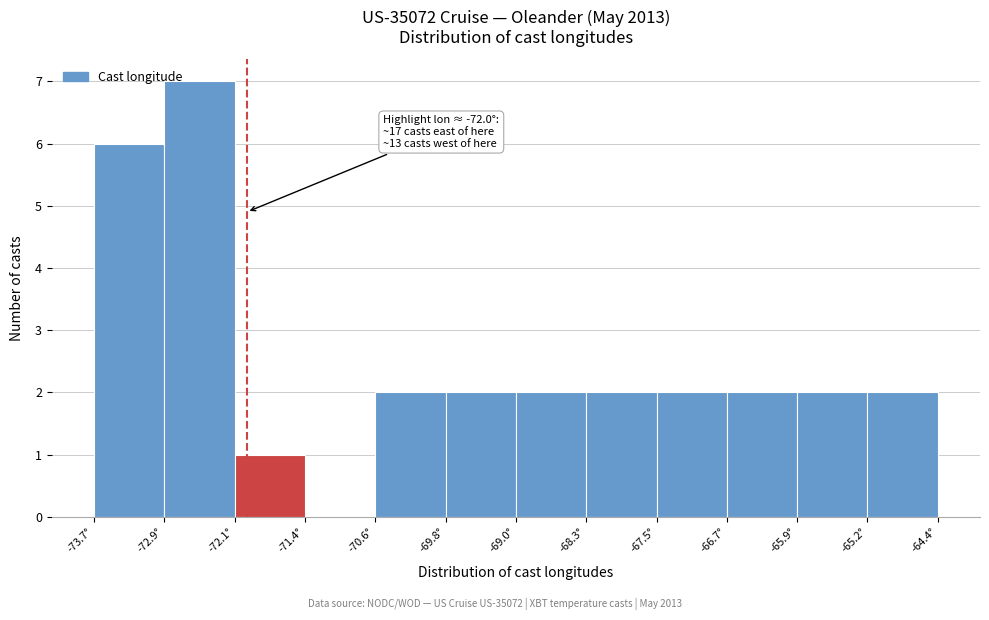

Over which range of the x-axis is the bar tallest?

-72.9 to -72.1